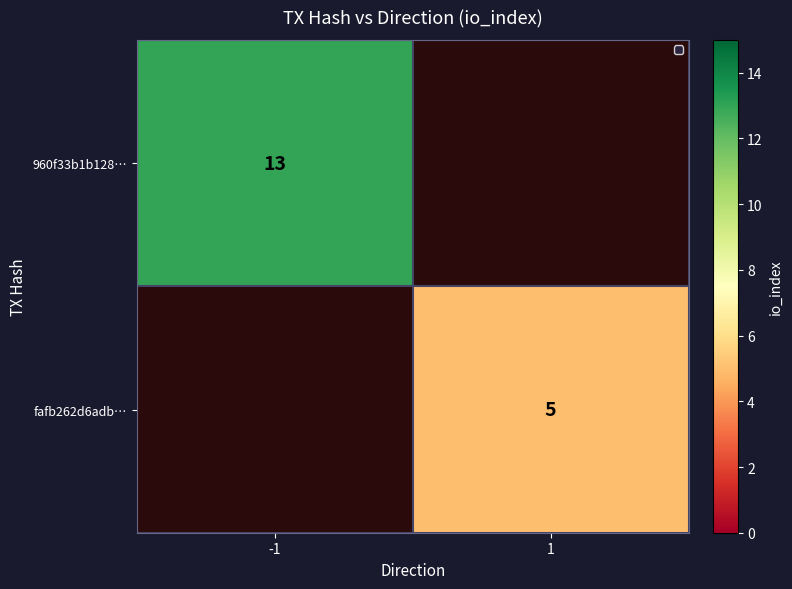

At how many categories does at least one series exceed 5?

1